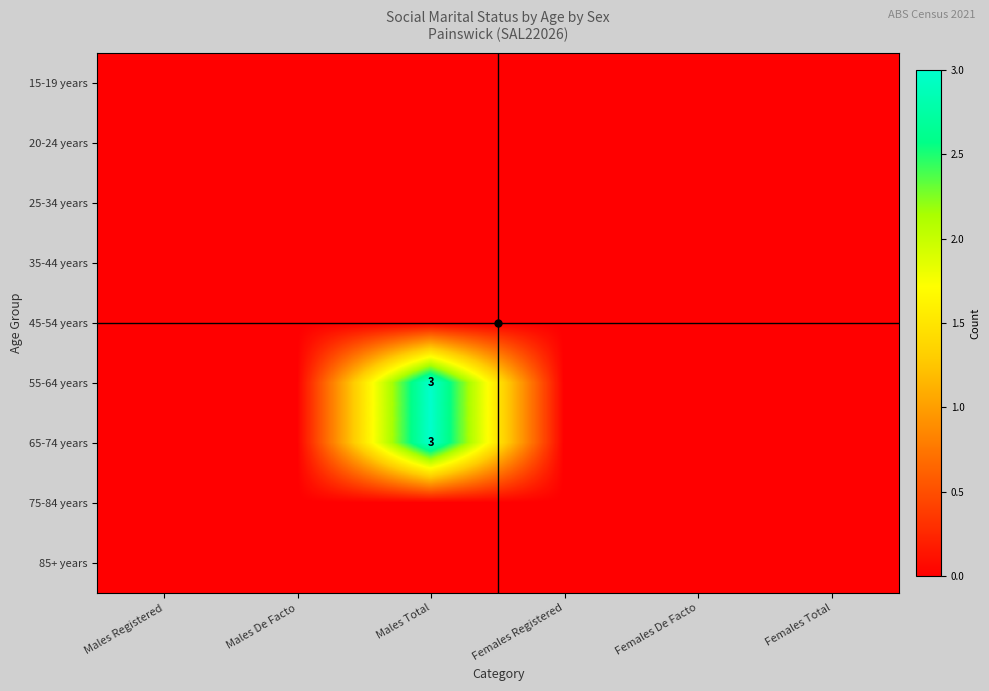

List the labels in order of 65-74 years value, largest first.

Males Total, Males Registered, Males De Facto, Females Registered, Females De Facto, Females Total